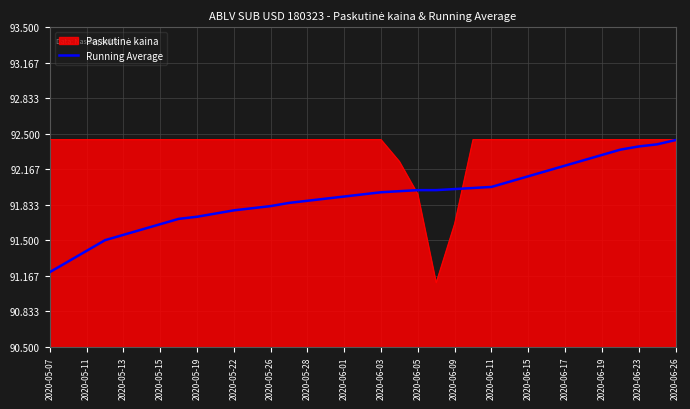

How many lines are shown in the chart?

2